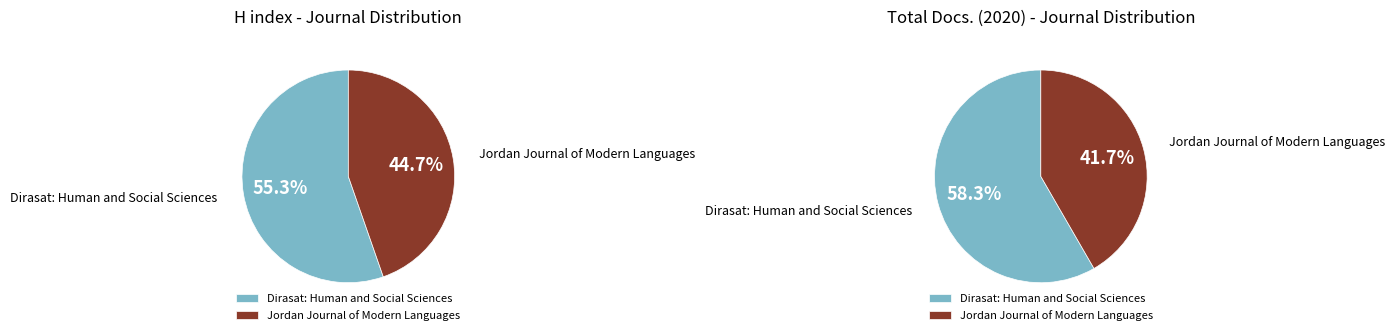

Rank the series by their average value, from highest to lowest.

H index, Total Docs. (2020)